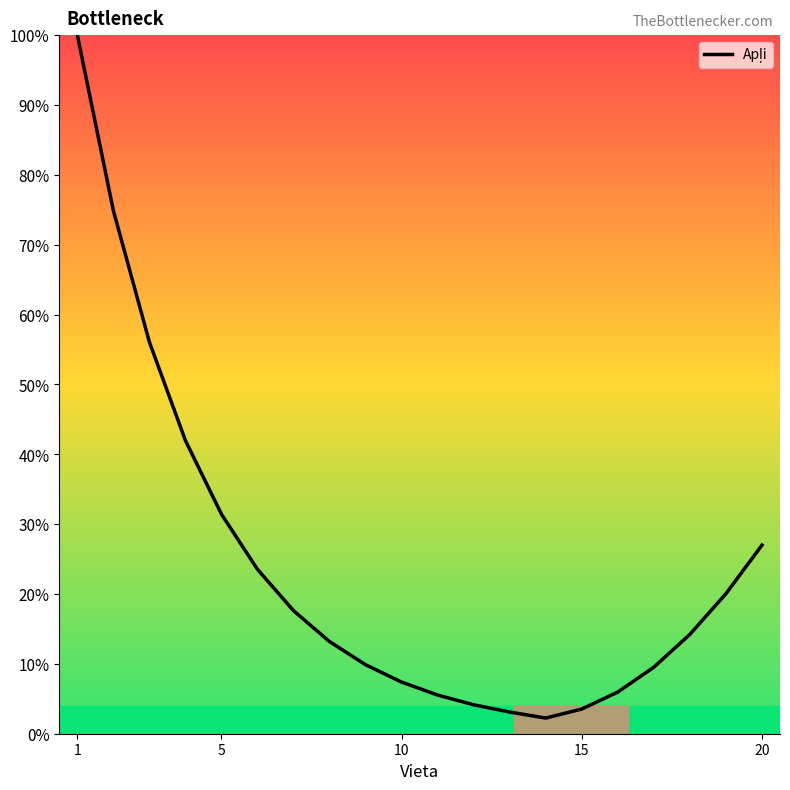

What is the minimum value shown in the chart?

2.2